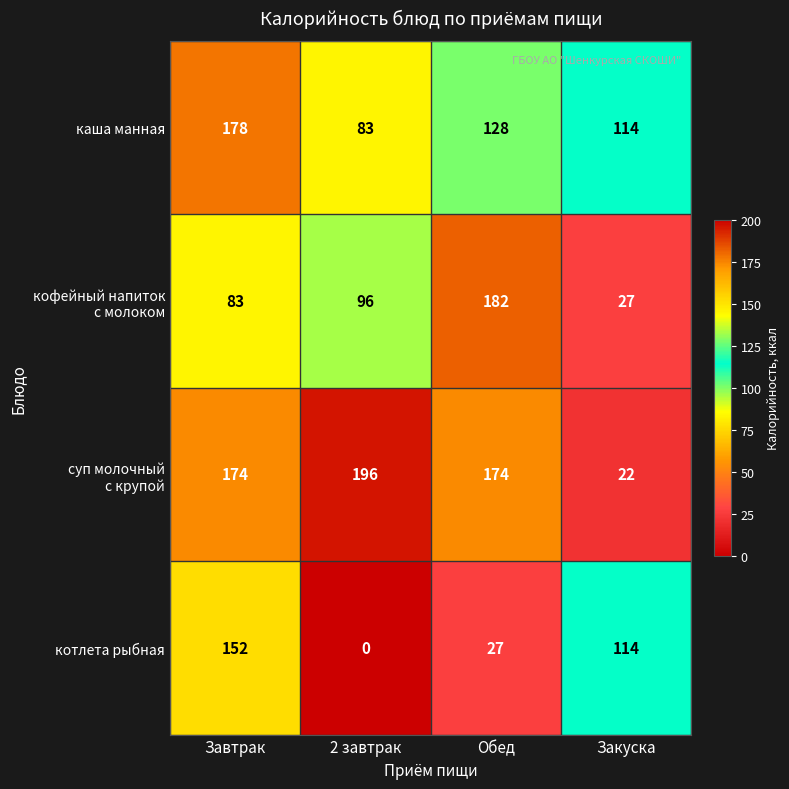

True or false: каша манная has a value of 178 at Завтрак.

True